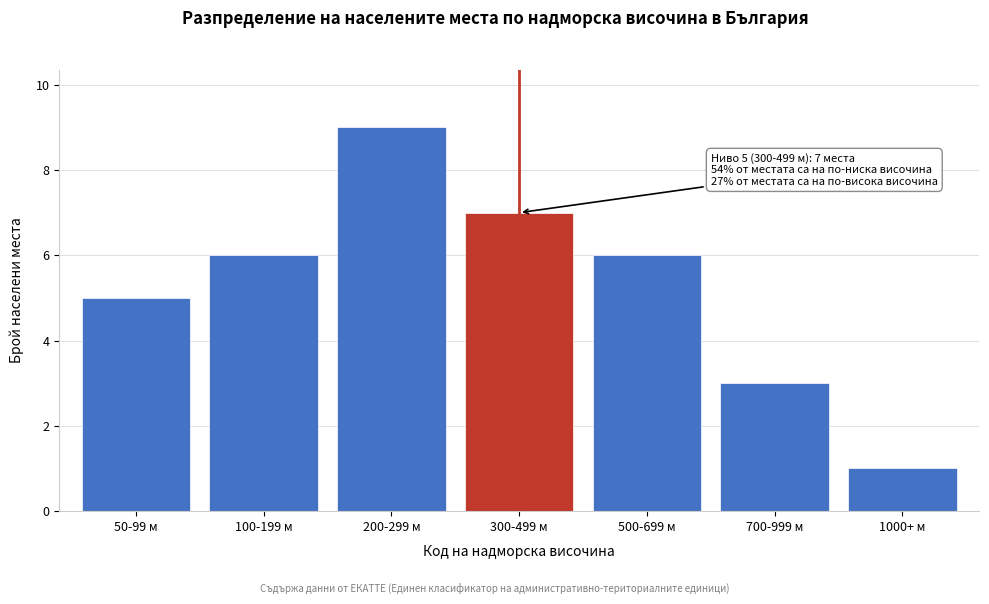

Reading left to right, list all the values displayed in this chart.

5	6	9	7	6	3	1